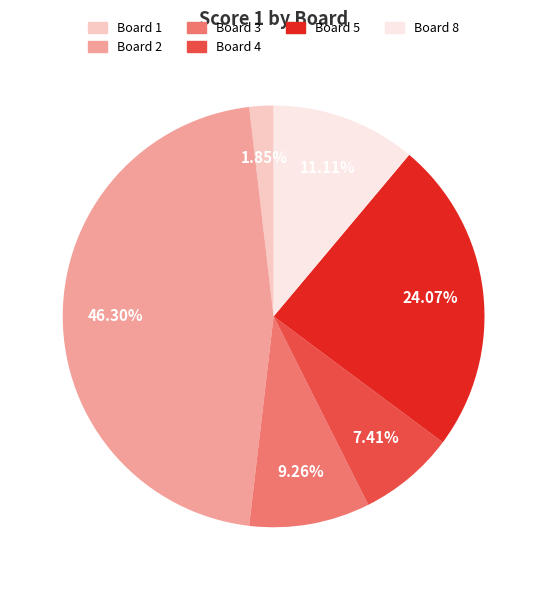

Which slice is the smallest?

Board 1